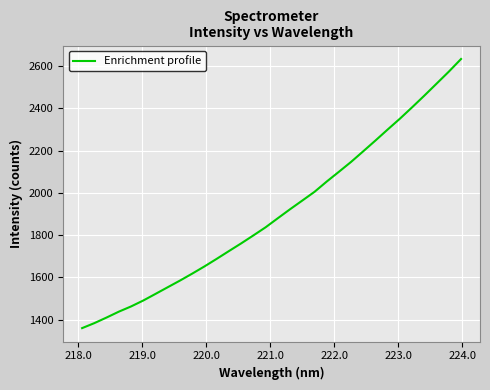

What is the difference between the maximum and minimum values?

1274.7